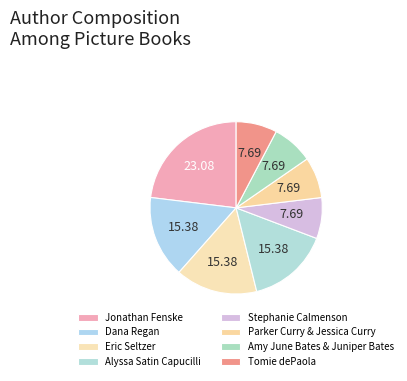

Which slice is the largest?

Jonathan Fenske